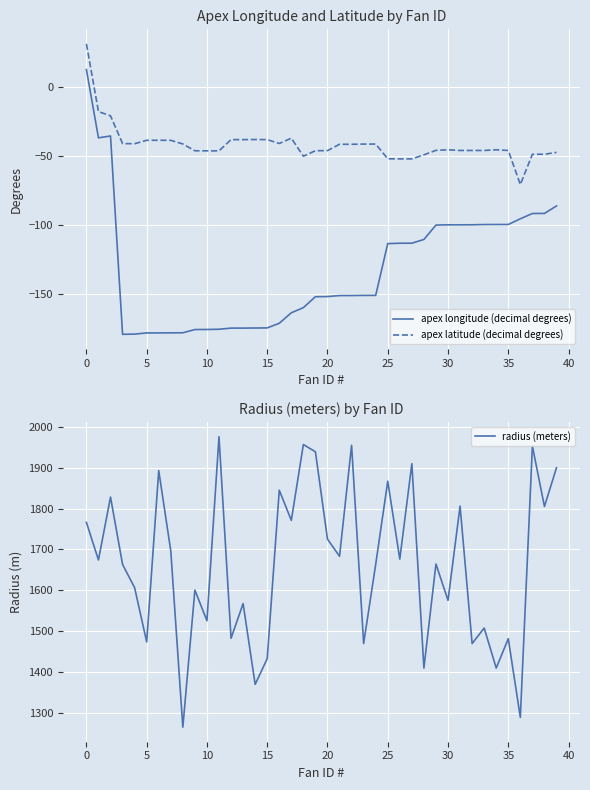

The value of apex longitude (decimal degrees) at 15 is -174.3. True or false?

True